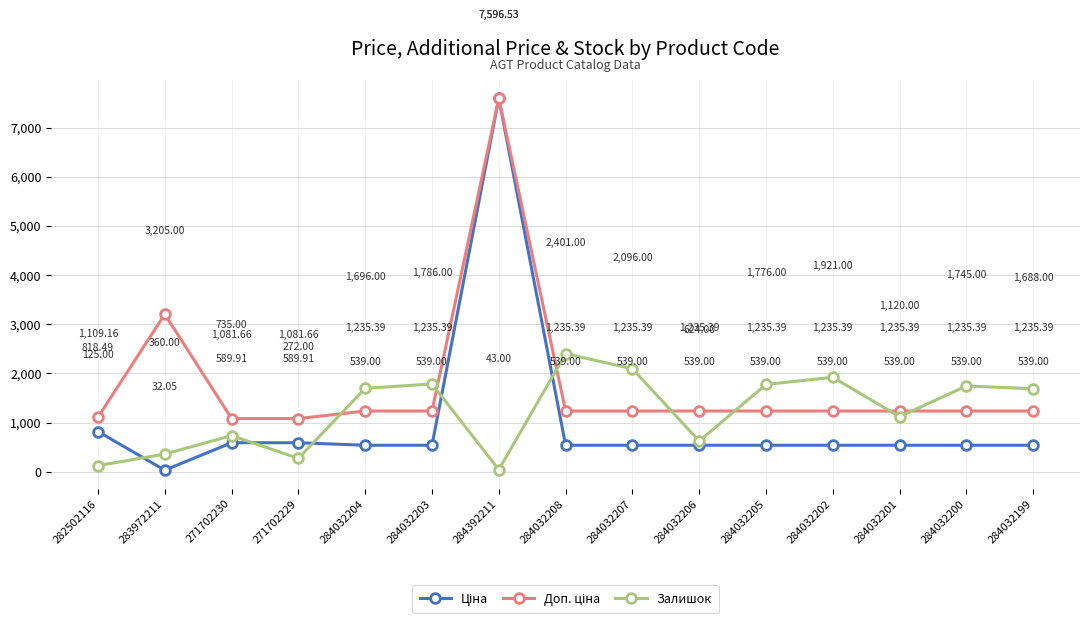

How many interior local valleys does the Залишок series have?

4